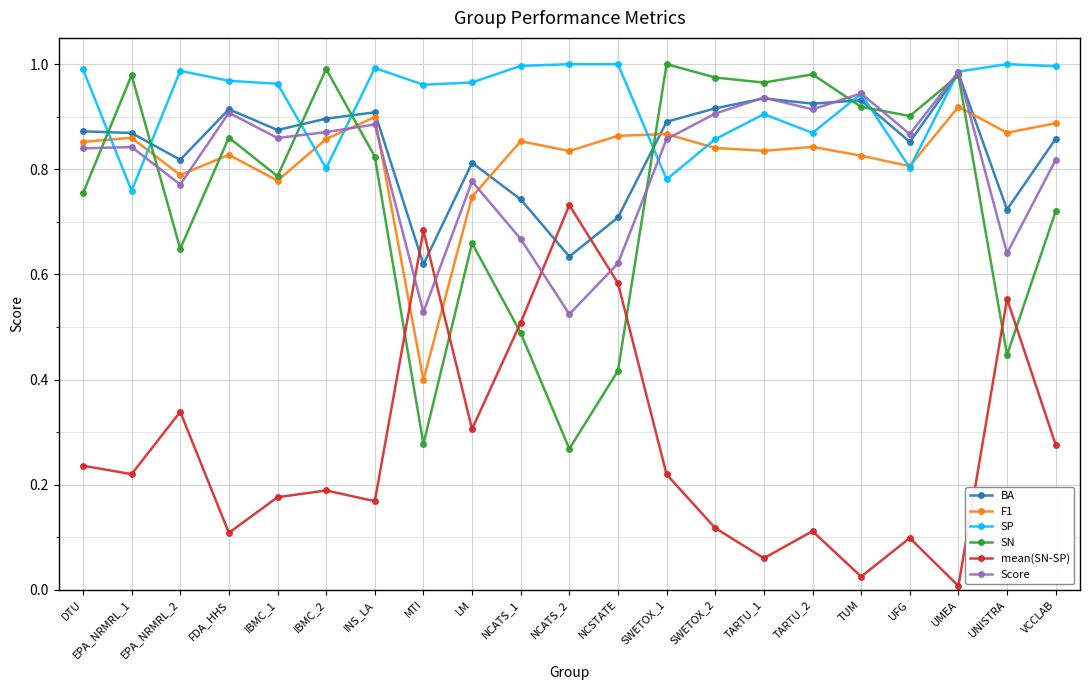

In BA, how many points are higher than both neighbors (excluding endpoints)?

6